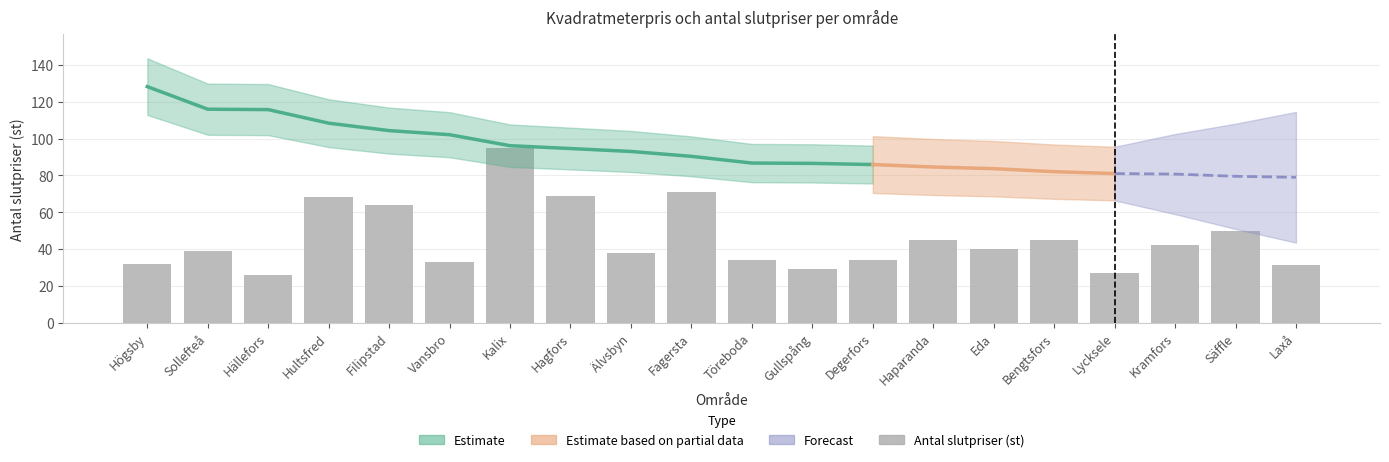

Approximately how many times larger is the value at Eda compared to Hagfors?

0.6